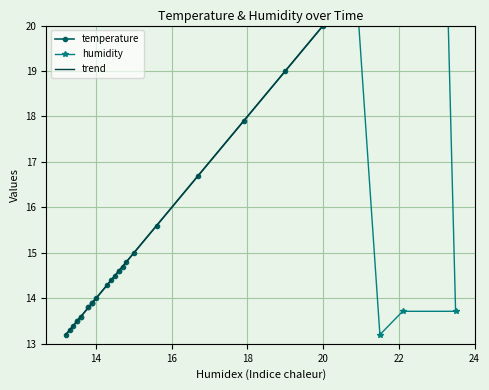

In temperature, how many points are lower than both neighbors (excluding endpoints)?

4